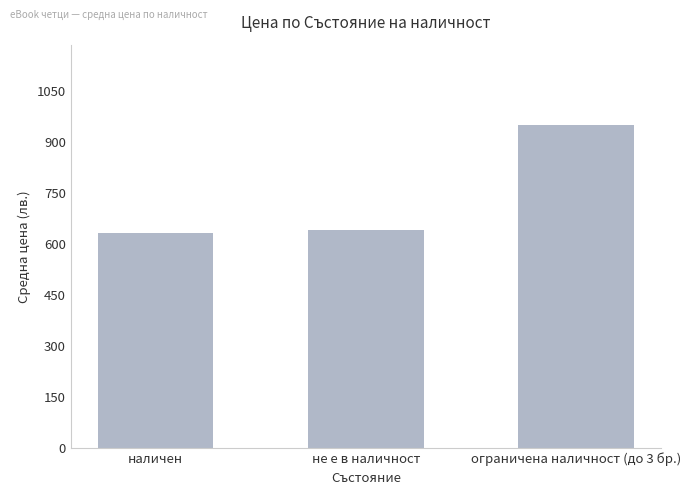

At which category does the chart reach its peak across all series?

ограничена наличност (до 3 бр.)